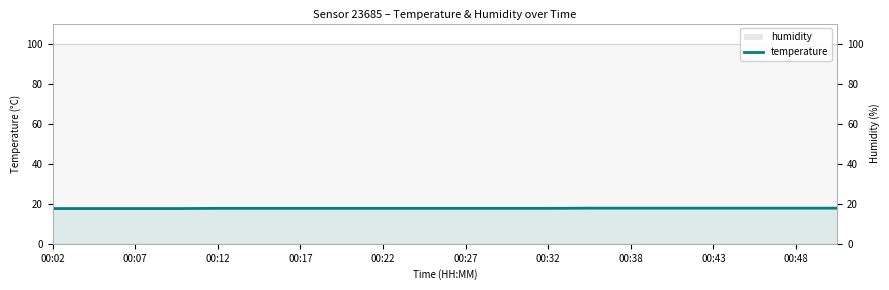

Does the chart have visible grid lines?

No